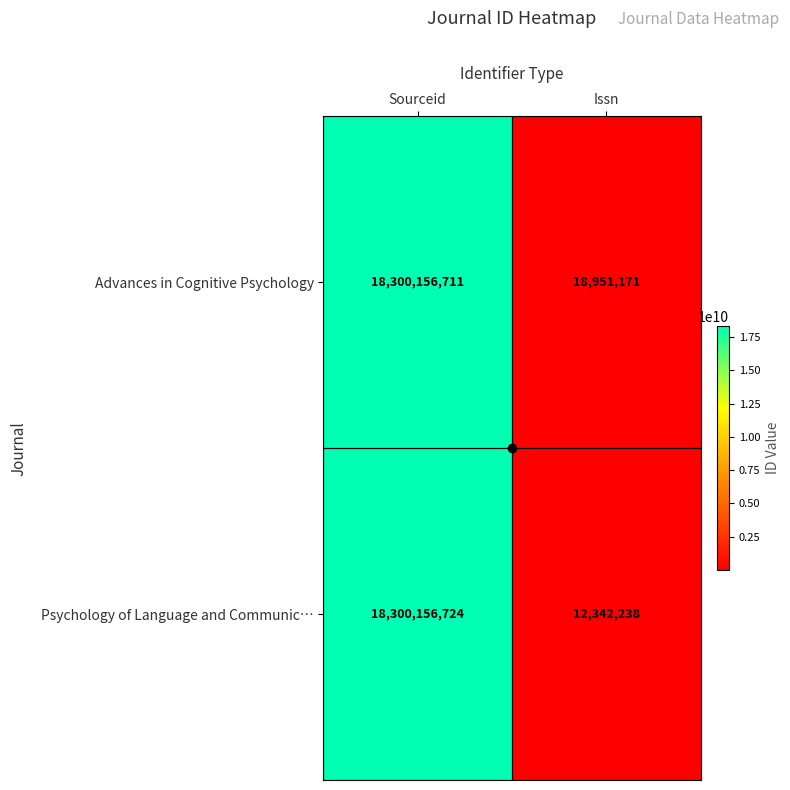

The Psychology of Language and Communic… series shows 2483175 at Issn. True or false?

False